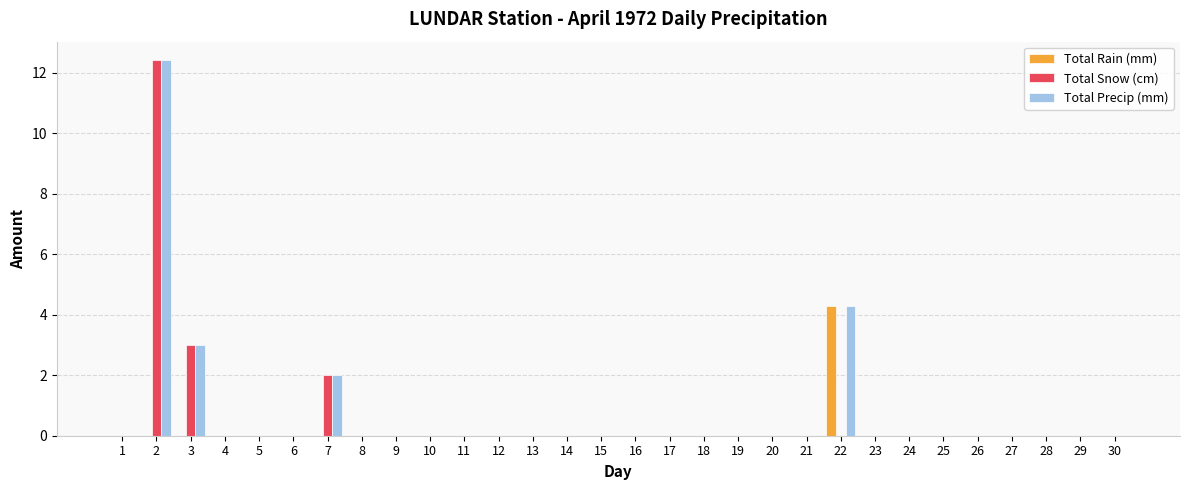

What is the maximum value shown in the chart?

12.4